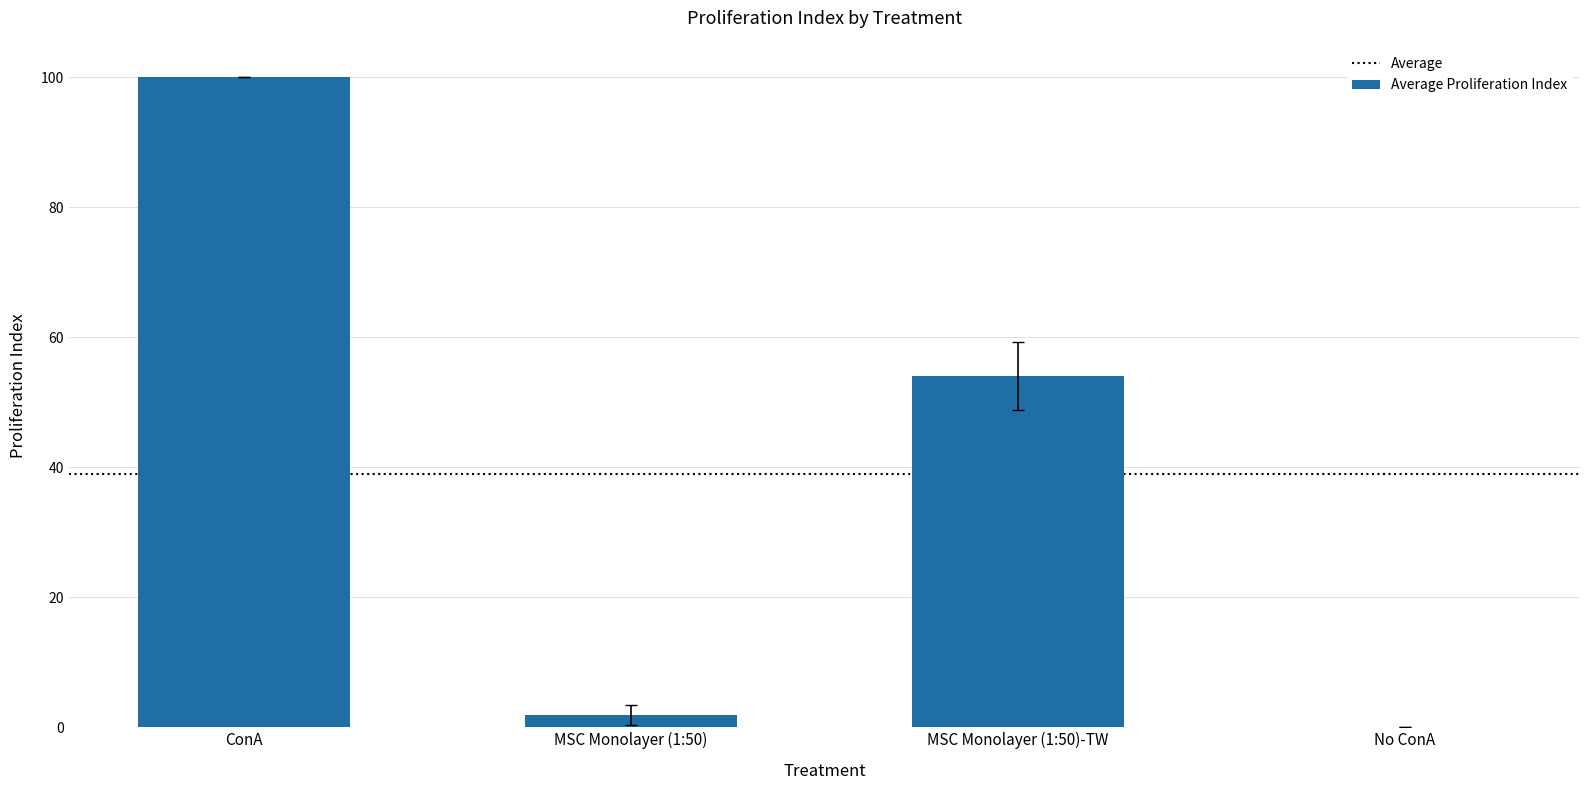

What is the greatest value displayed?

100.0